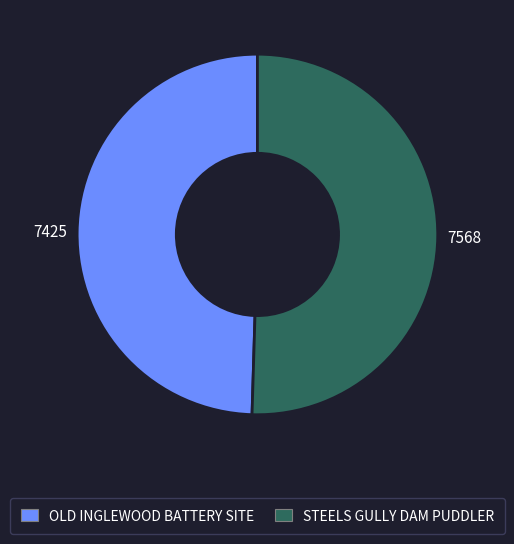

What is the ratio of the value at OLD INGLEWOOD BATTERY SITE to the value at STEELS GULLY DAM PUDDLER?

1.0